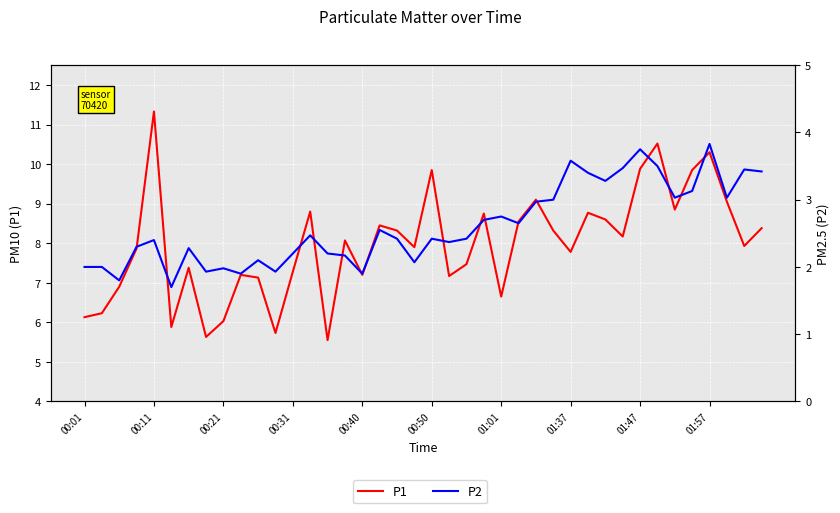

In P2, how many points are lower than both neighbors (excluding endpoints)?

12